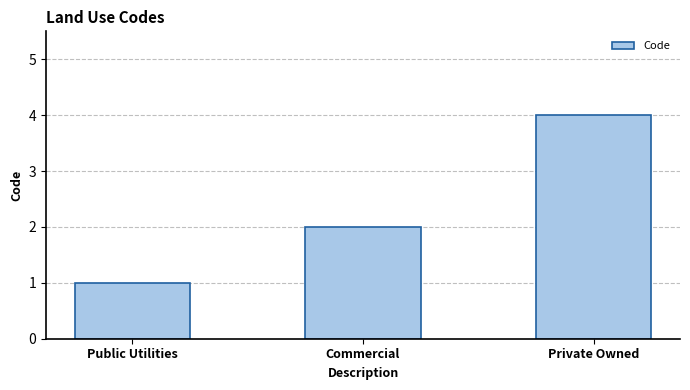

What is the label of the 1st bar from the left?

Public Utilities